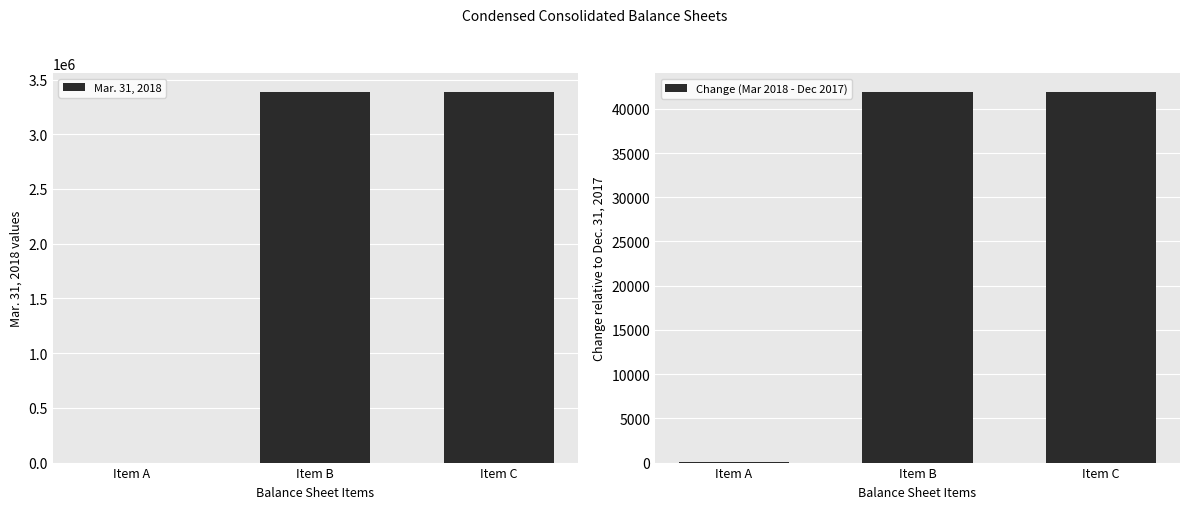

What is the highest value of the Mar. 31, 2018 series?

3388624